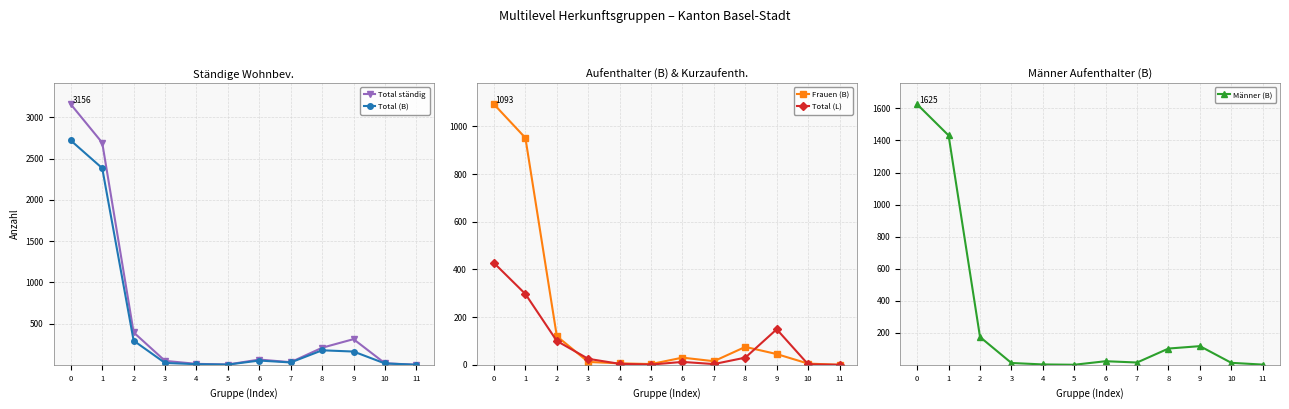

What is the difference between the maximum and minimum values in the Frauen (B) series?

1093